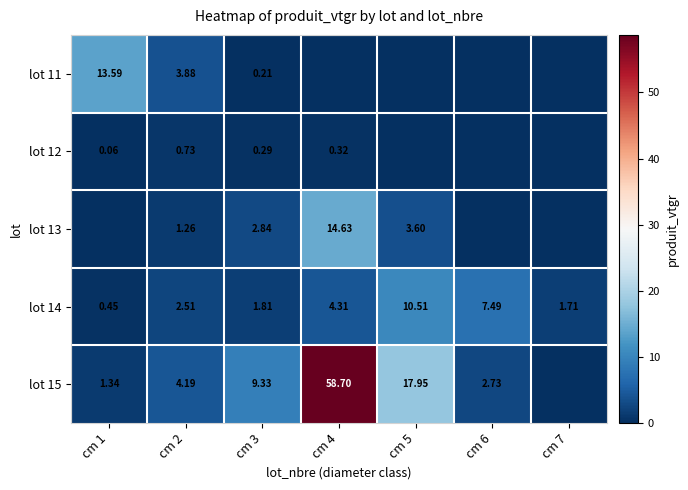

At how many categories does at least one series exceed 49?

1